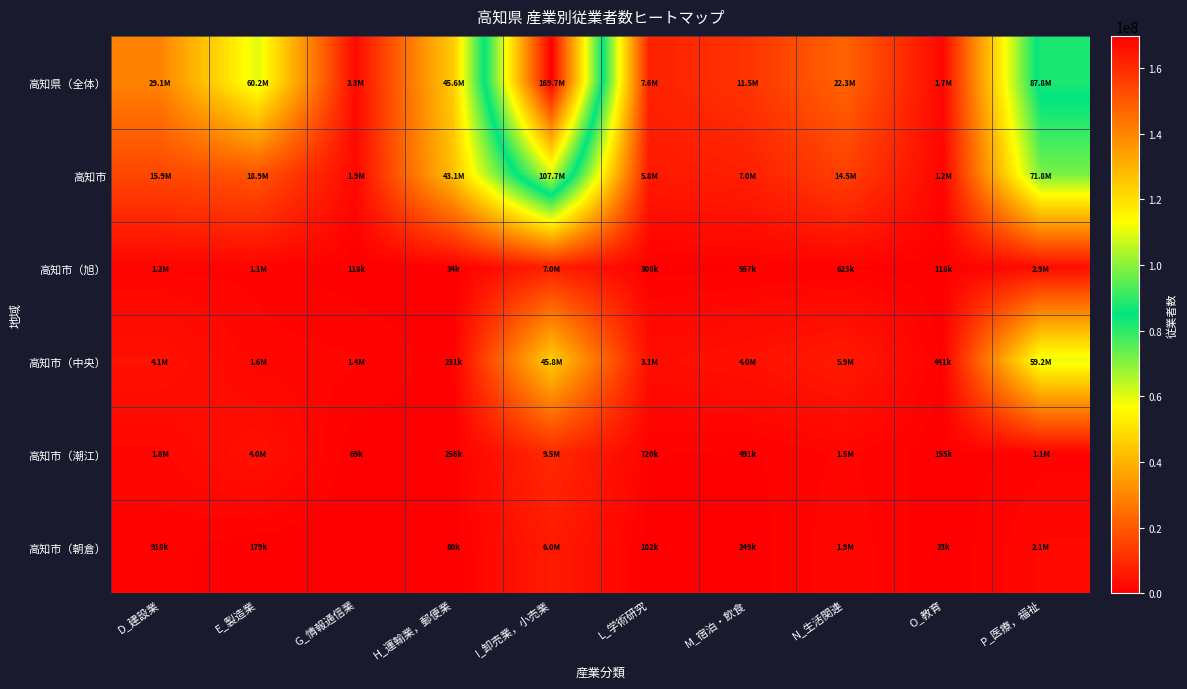

Which has a higher value, H_運輸業，郵便業 or D_建設業?

H_運輸業，郵便業